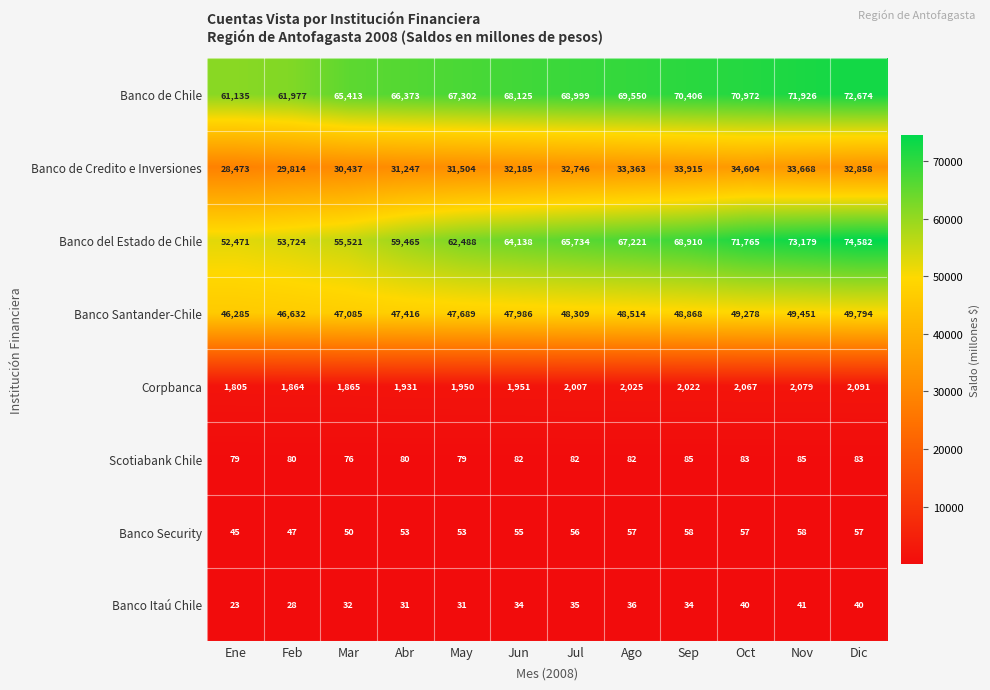

What is the difference between the maximum and minimum values in the Banco Security series?

13